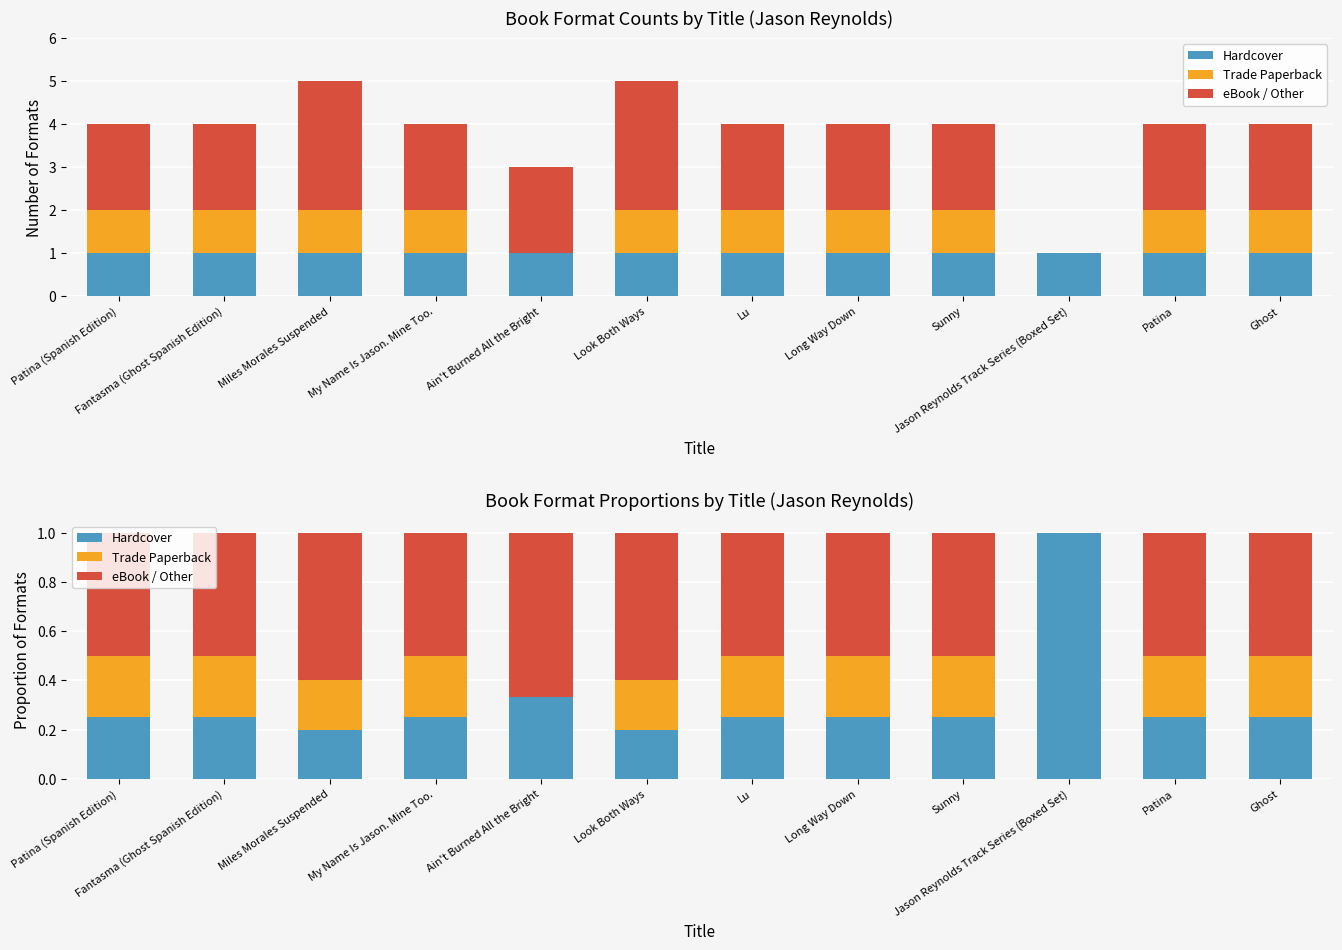

Rank the categories by Trade Paperback value from lowest to highest.

Ain't Burned All the Bright, Jason Reynolds Track Series (Boxed Set), Miles Morales Suspended, Look Both Ways, Patina (Spanish Edition), Fantasma (Ghost Spanish Edition), My Name Is Jason. Mine Too., Lu, Long Way Down, Sunny, Patina, Ghost